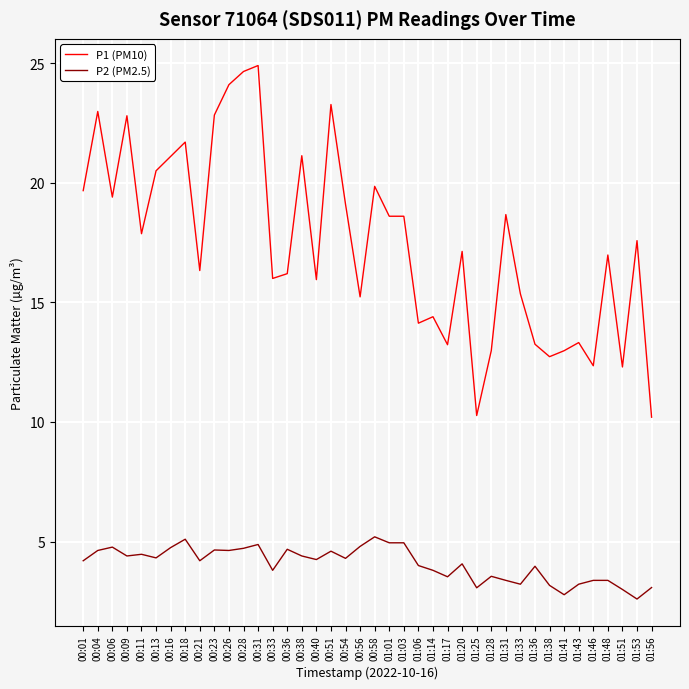

At which label does P1 (PM10) first exceed 17?

00:01